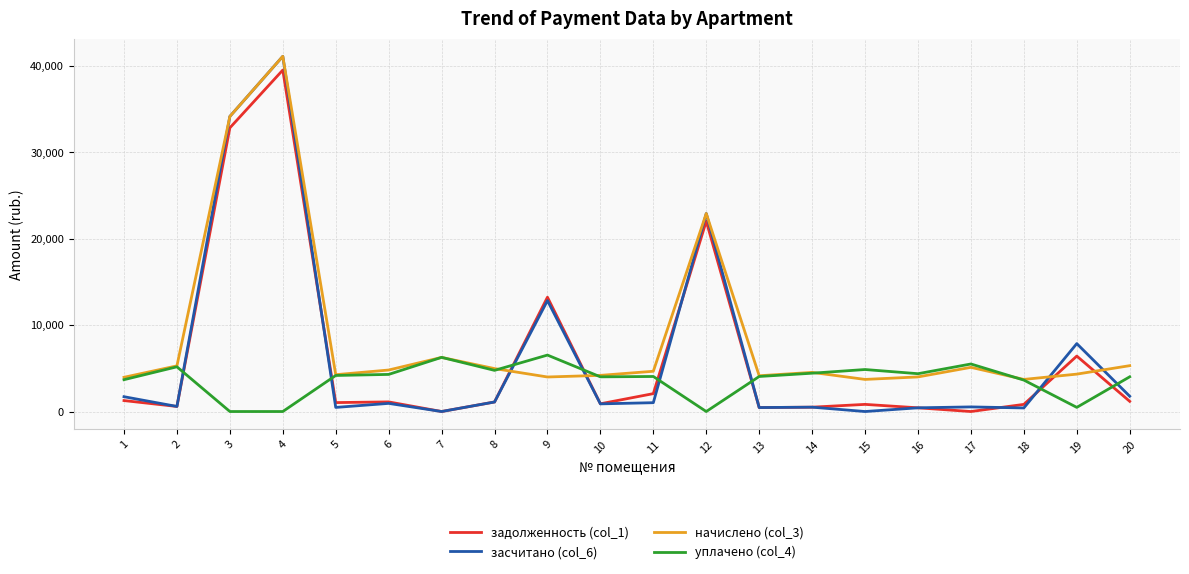

Which series has the largest range (max minus min)?

засчитано (col_6)